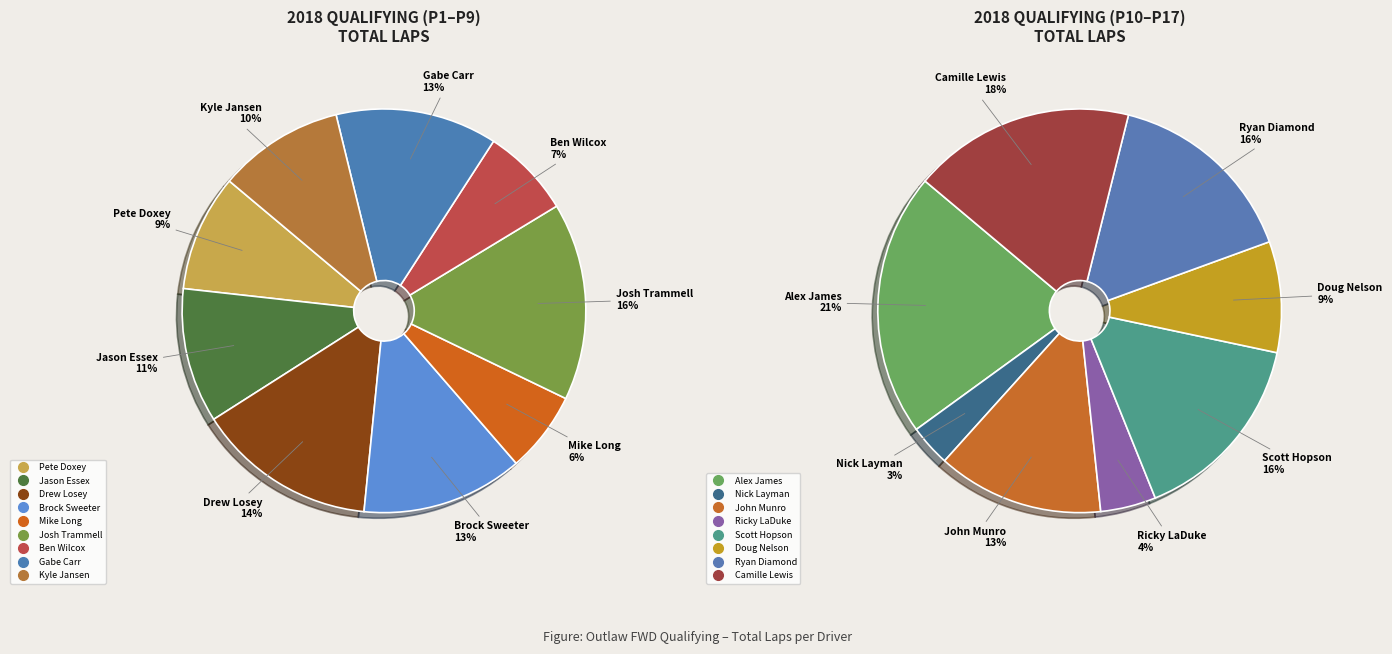

Do Pete Doxey and Josh Trammell together represent more than half of the pie?

No